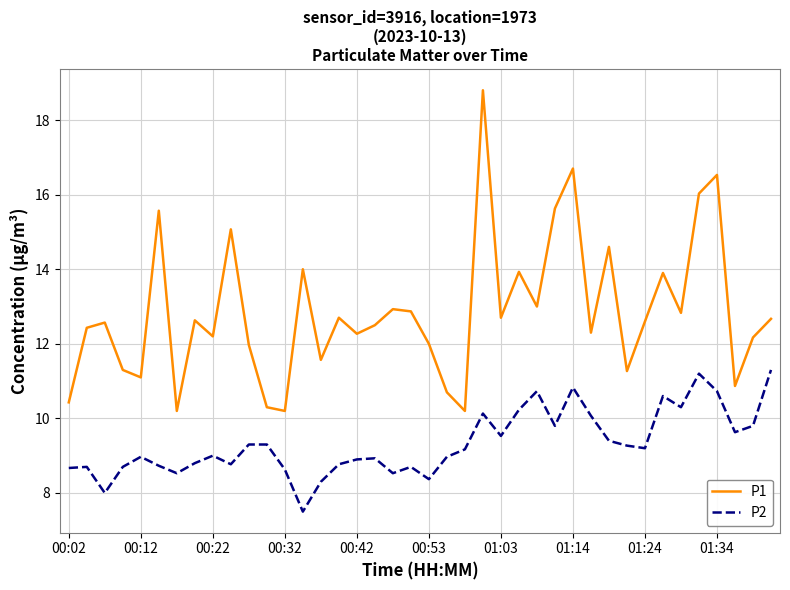

Which series has the largest total across all categories?

P1